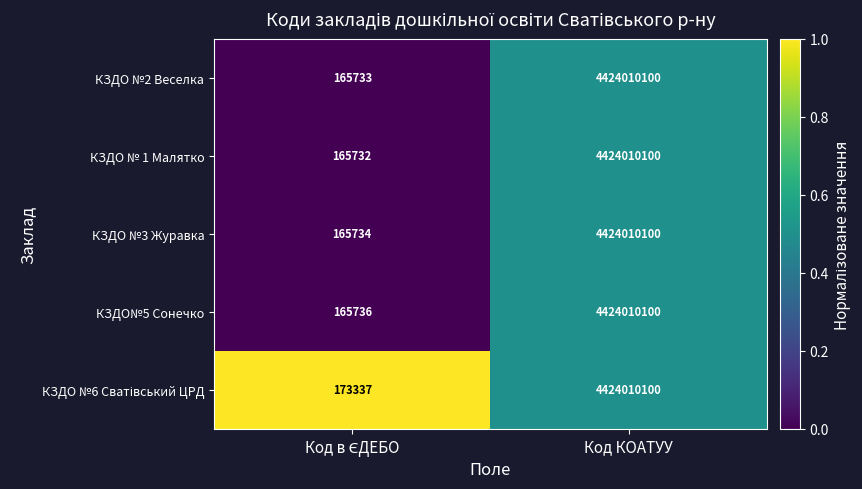

Which series has the largest range (max minus min)?

КЗДО № 1 Малятко